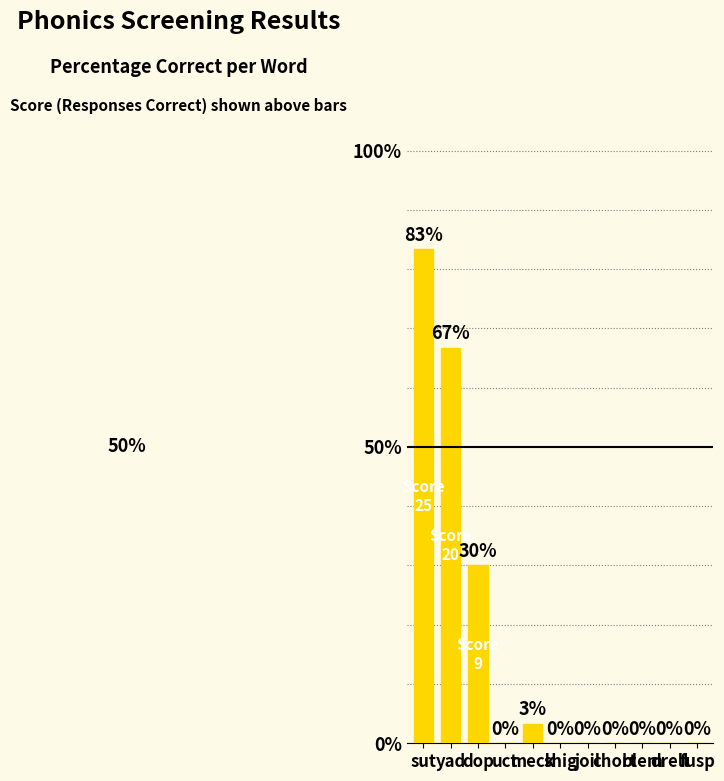

What is the greatest value displayed?

83.3